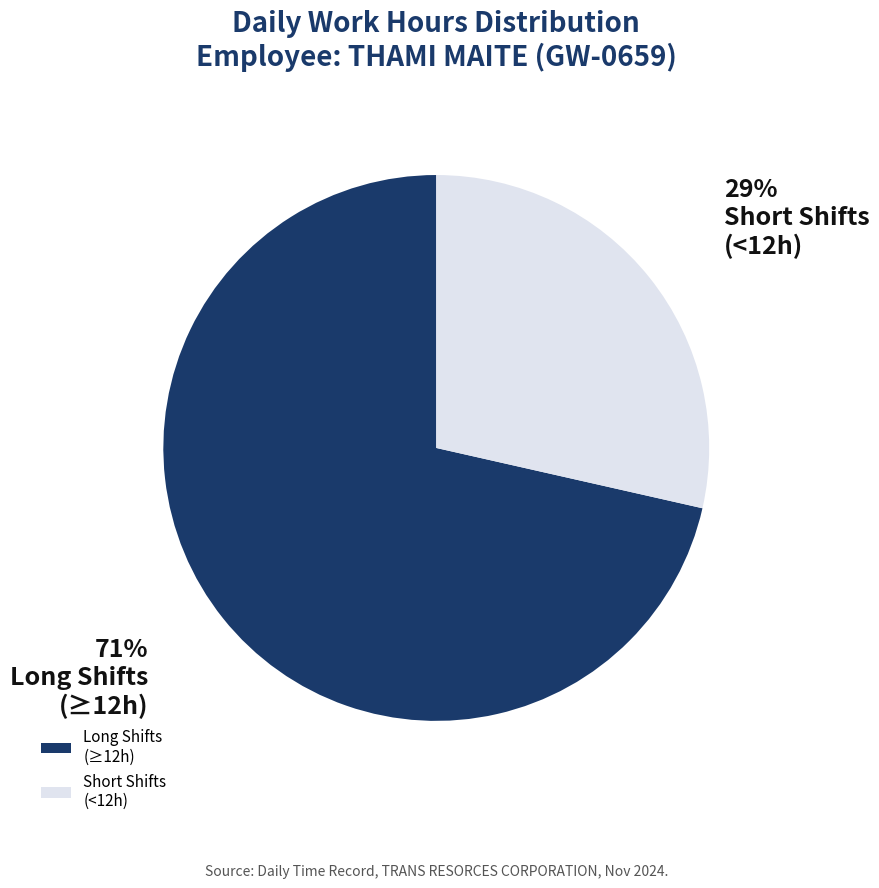

How many segments does this pie chart have?

2